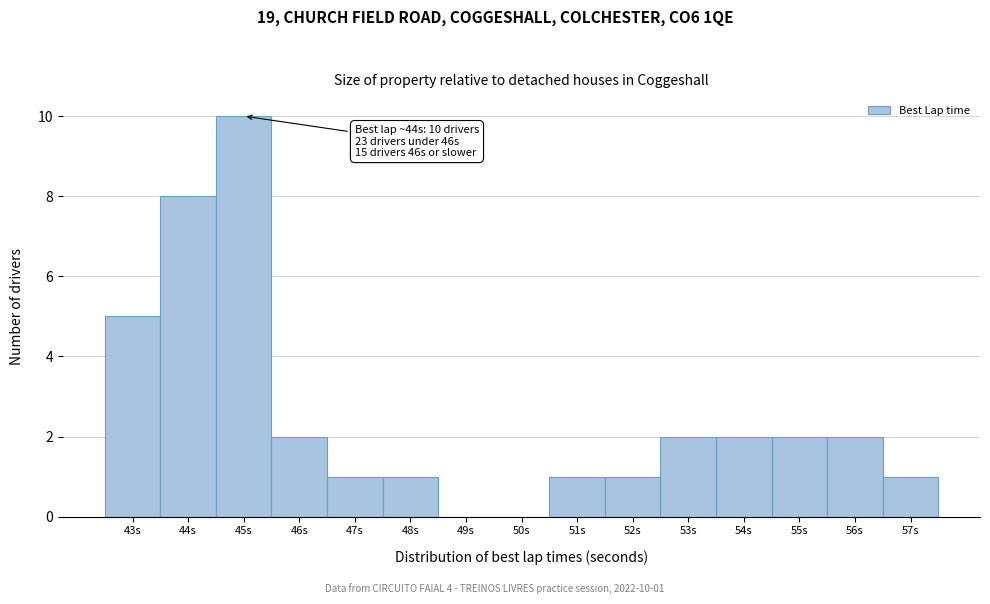

Reading left to right, extract all data points from this chart.

43s=5	44s=8	45s=10	46s=2	47s=1	48s=1	49s=0	50s=0	51s=1	52s=1	53s=2	54s=2	55s=2	56s=2	57s=1